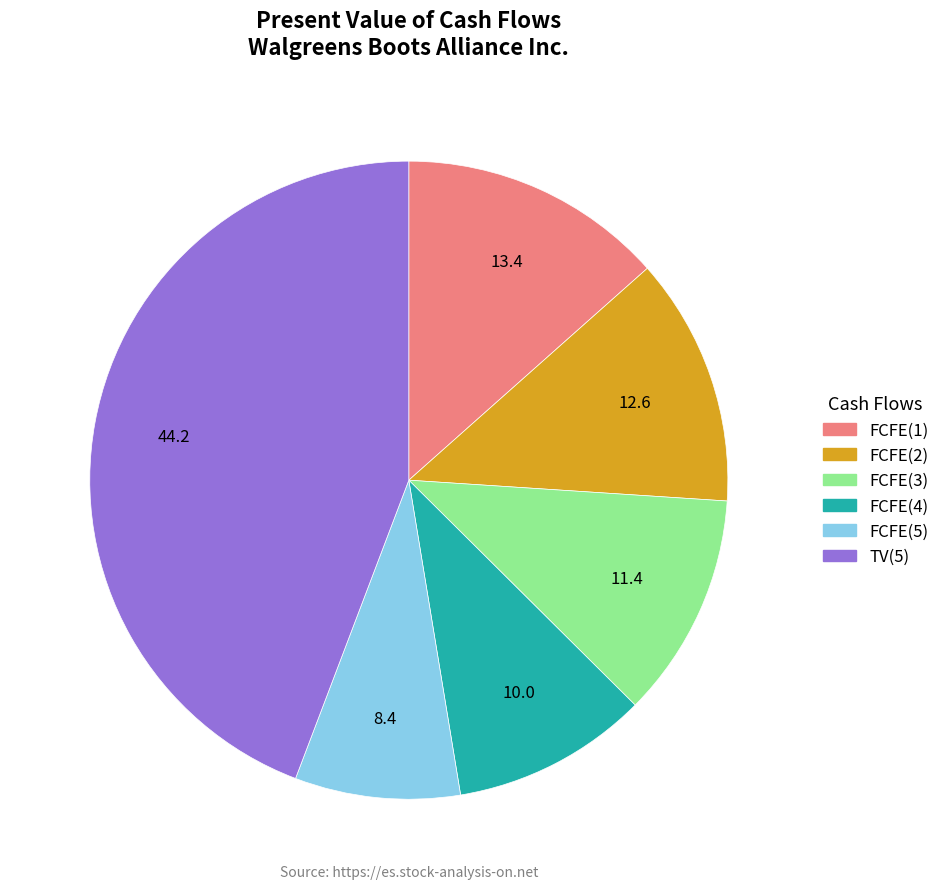

What is the largest slice in the pie chart?

TV(5)